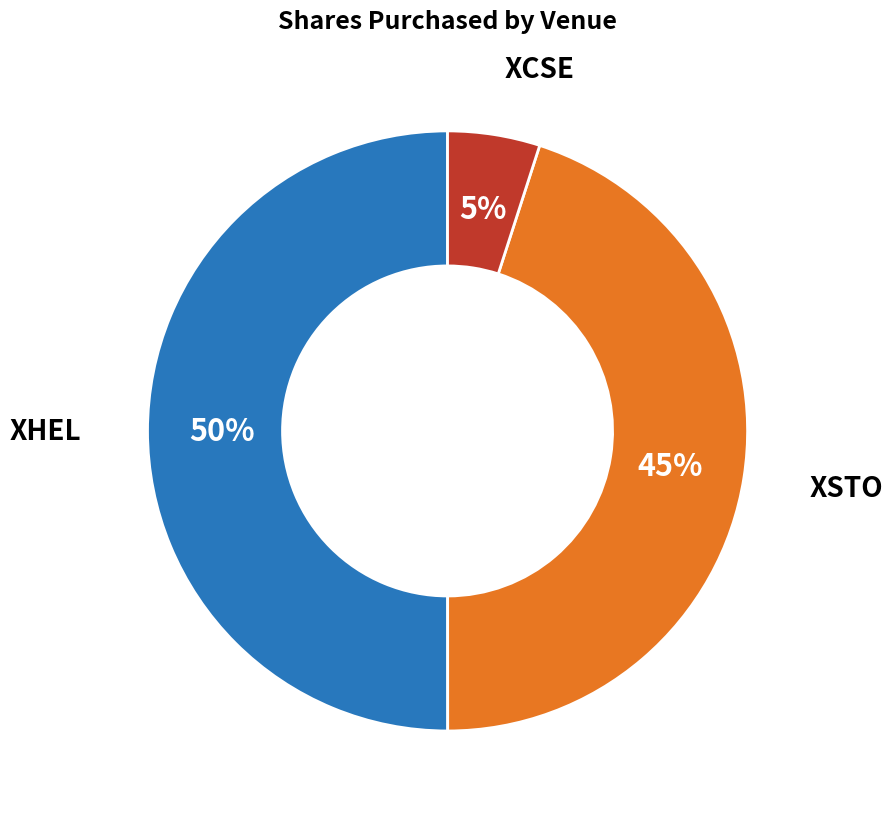

To the nearest percent, what is the combined percentage of XCSE and XSTO?

50%